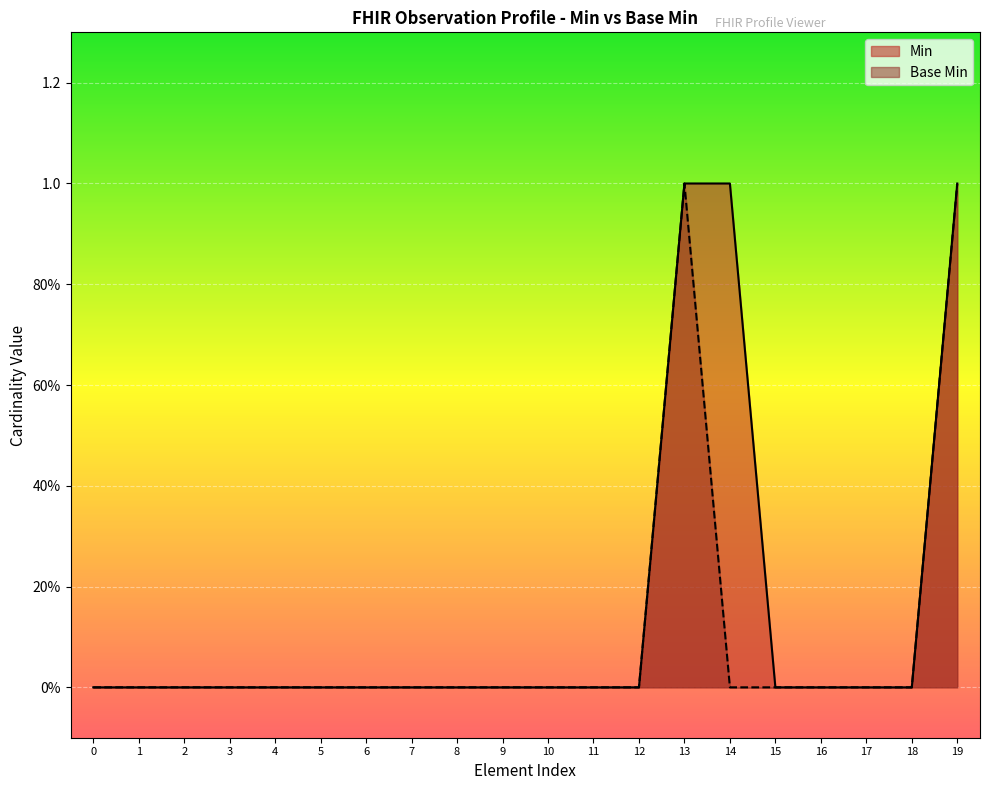

The value of Base Min at 19 is 2. True or false?

False